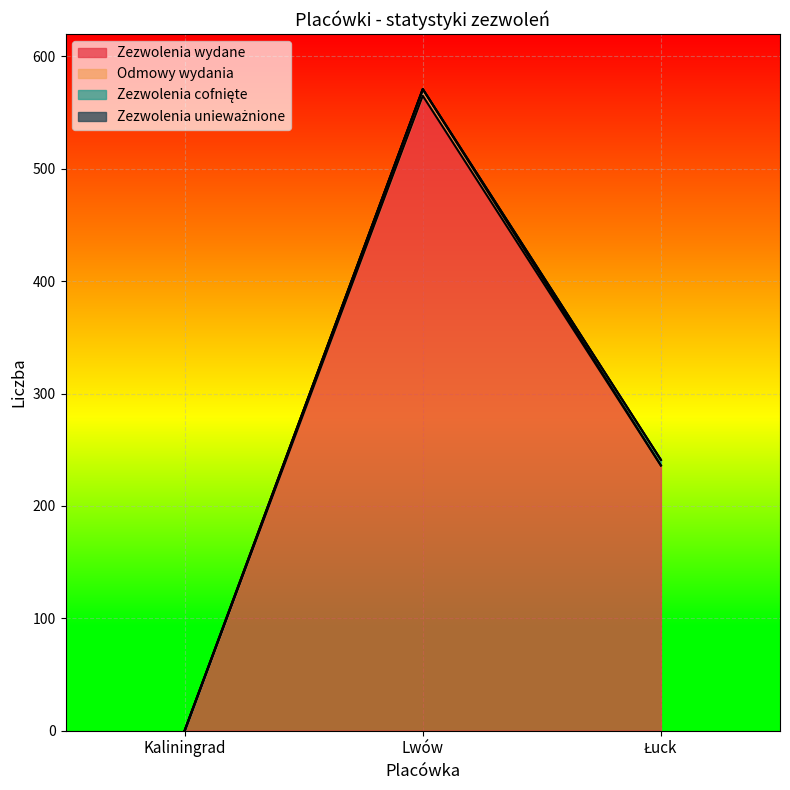

Reading left to right, what are all the values shown in this chart?

Zezwolenia wydane: Kaliningrad=0	Lwów=565	Łuck=236
Odmowy wydania: Kaliningrad=0	Lwów=6	Łuck=0
Zezwolenia cofnięte: Kaliningrad=0	Lwów=0	Łuck=5
Zezwolenia unieważnione: Kaliningrad=0	Lwów=0	Łuck=0